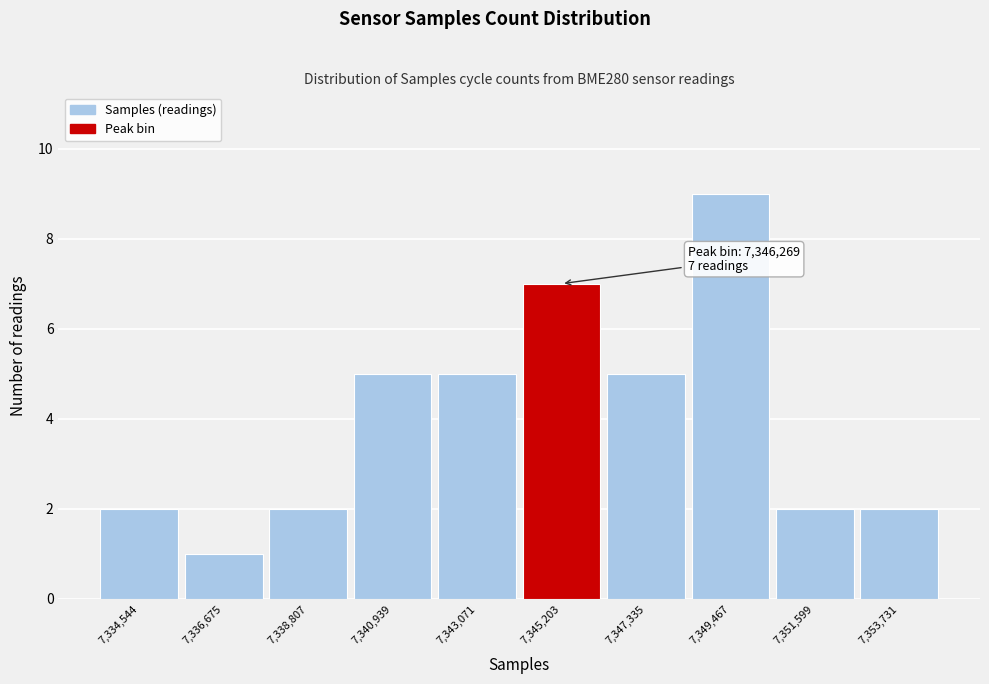

Reading left to right, what are all the values shown in this chart?

2	1	2	5	5	7	5	9	2	2